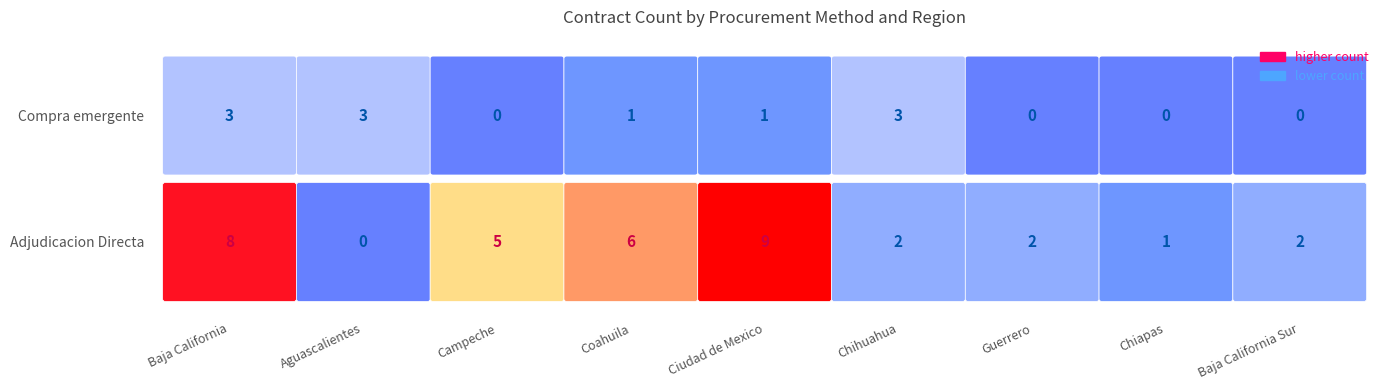

At which label is Adjudicacion Directa closest to 4?

Campeche